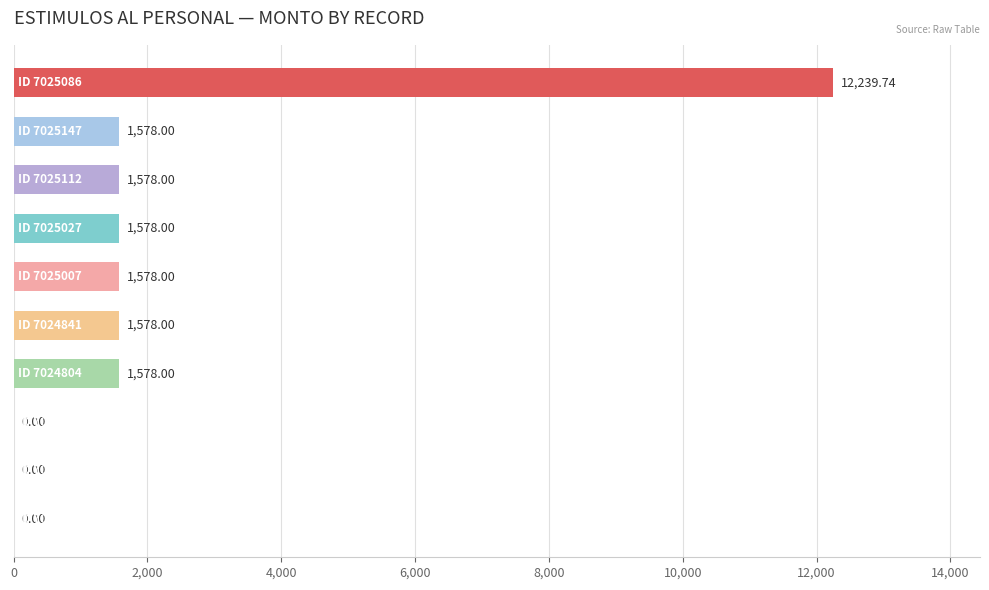

What is the maximum value shown in the chart?

12239.7